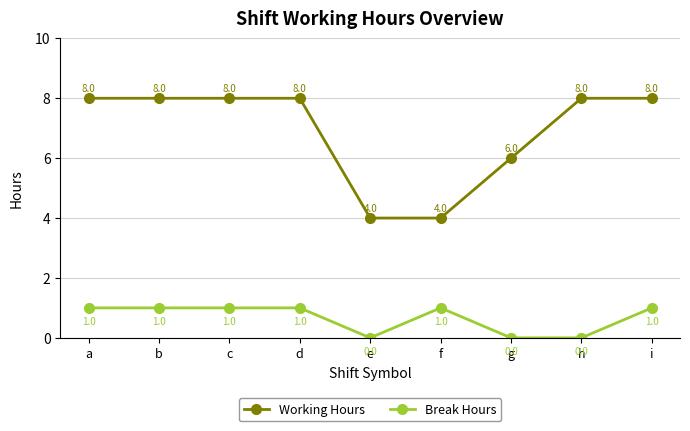

What is the sum of the Working Hours values at i and b?

16.0